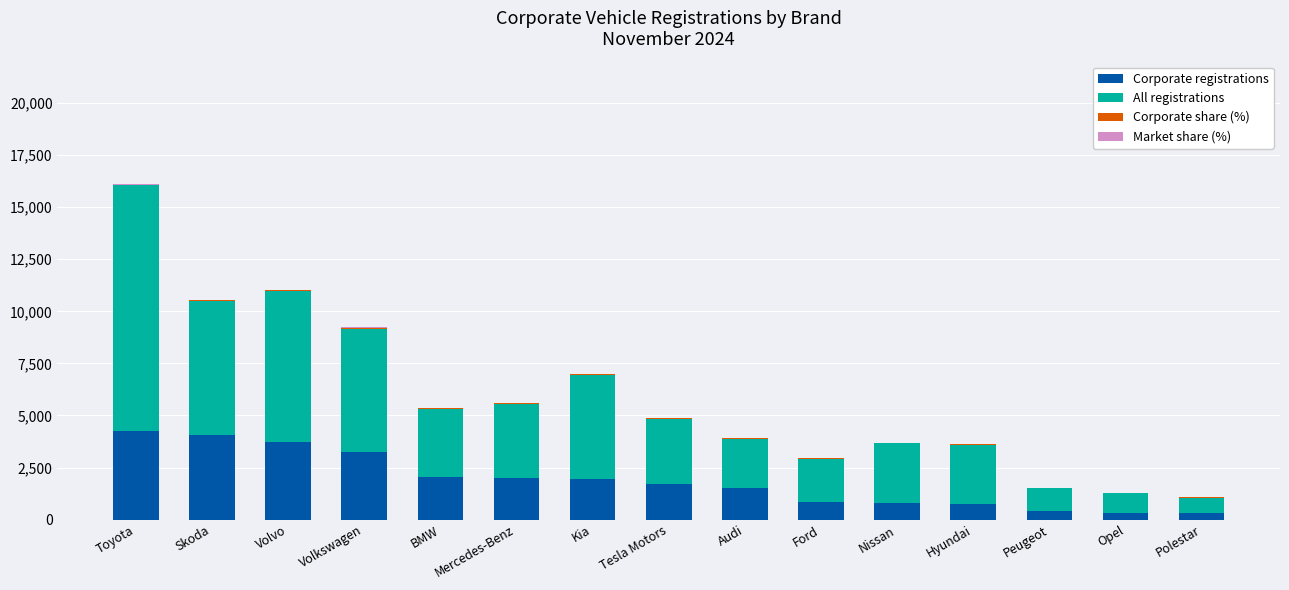

True or false: Corporate registrations has a value of 3266.0 at Volkswagen.

True